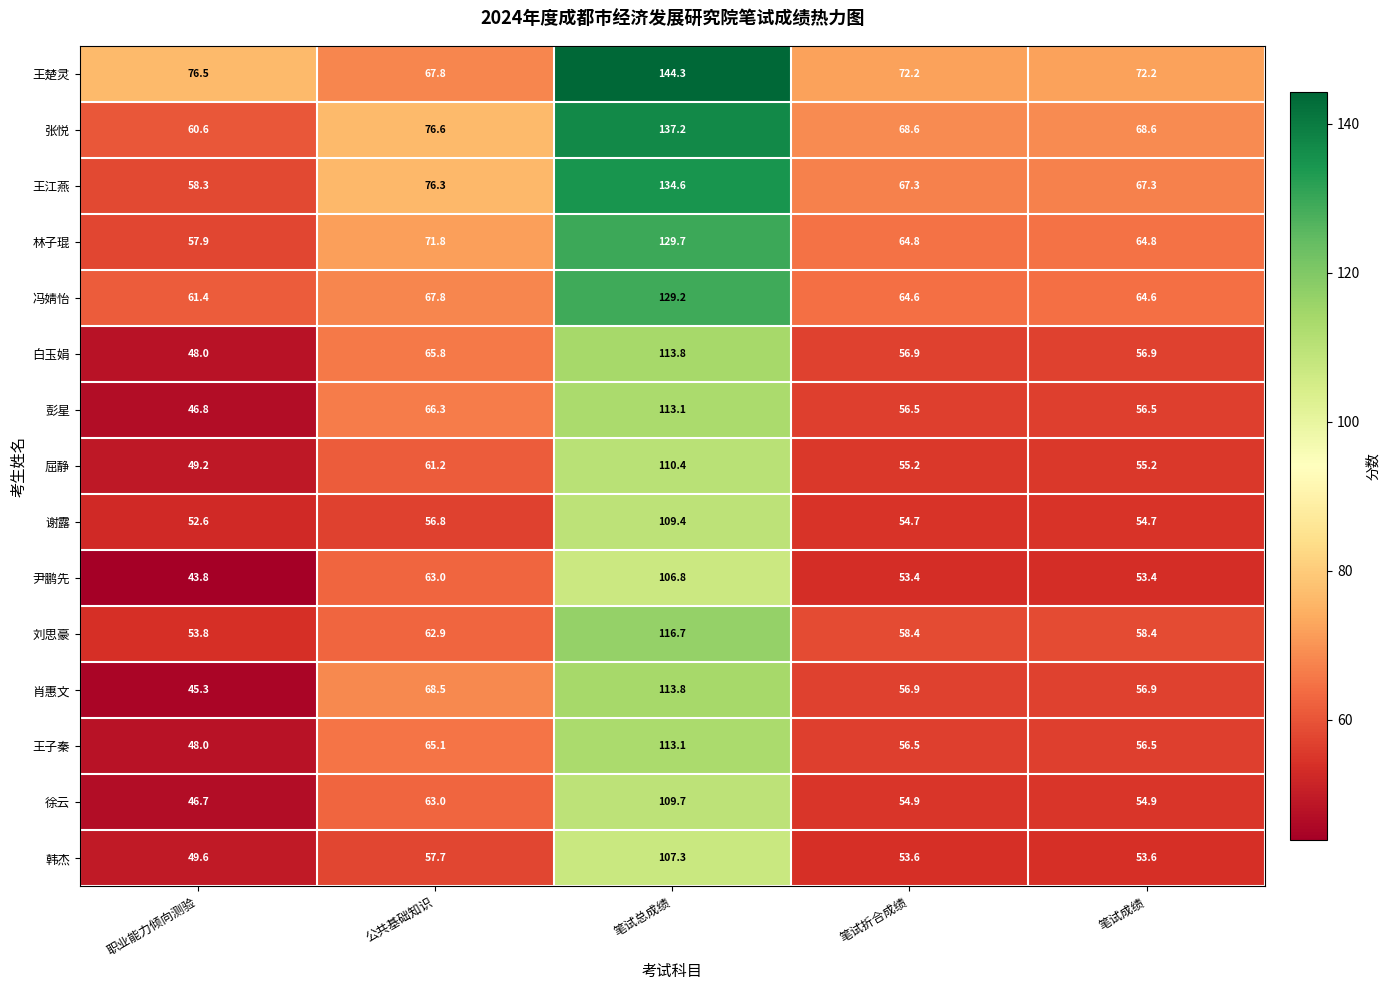

The 彭星 series shows 183.4 at 笔试总成绩. True or false?

False